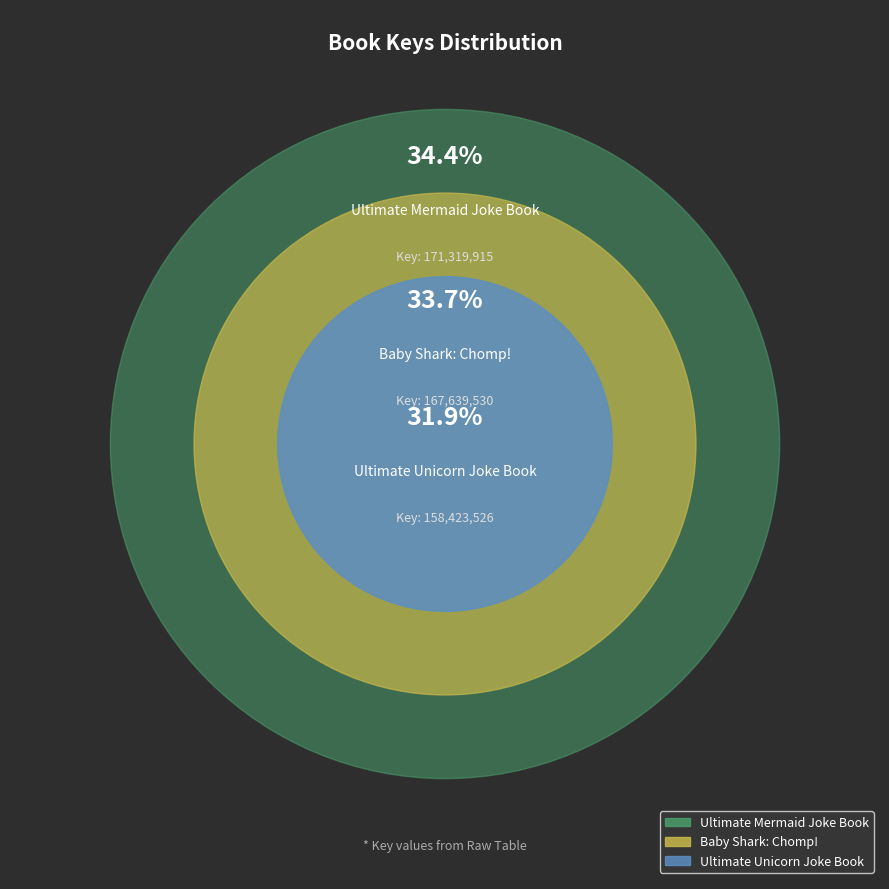

Do Ultimate Unicorn Joke Book and Baby Shark: Chomp! together represent more than half of the pie?

Yes